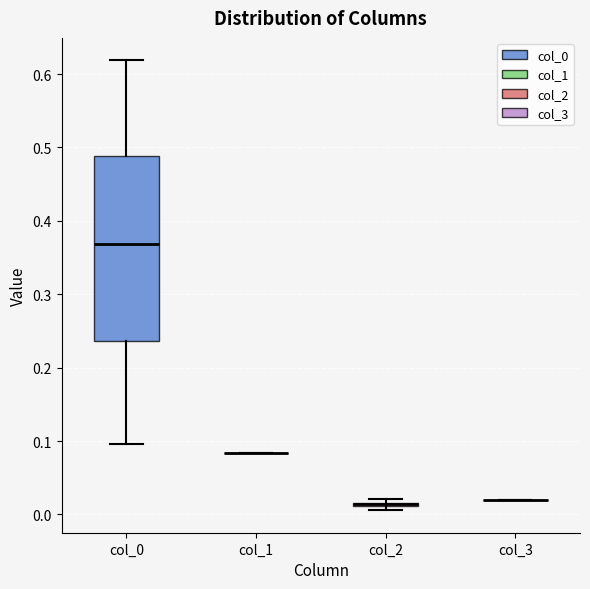

Where is the lower edge of the box for col_2 on the y-axis? The values are not printed on the chart, so give them approximately, as read against the axis.

0.01